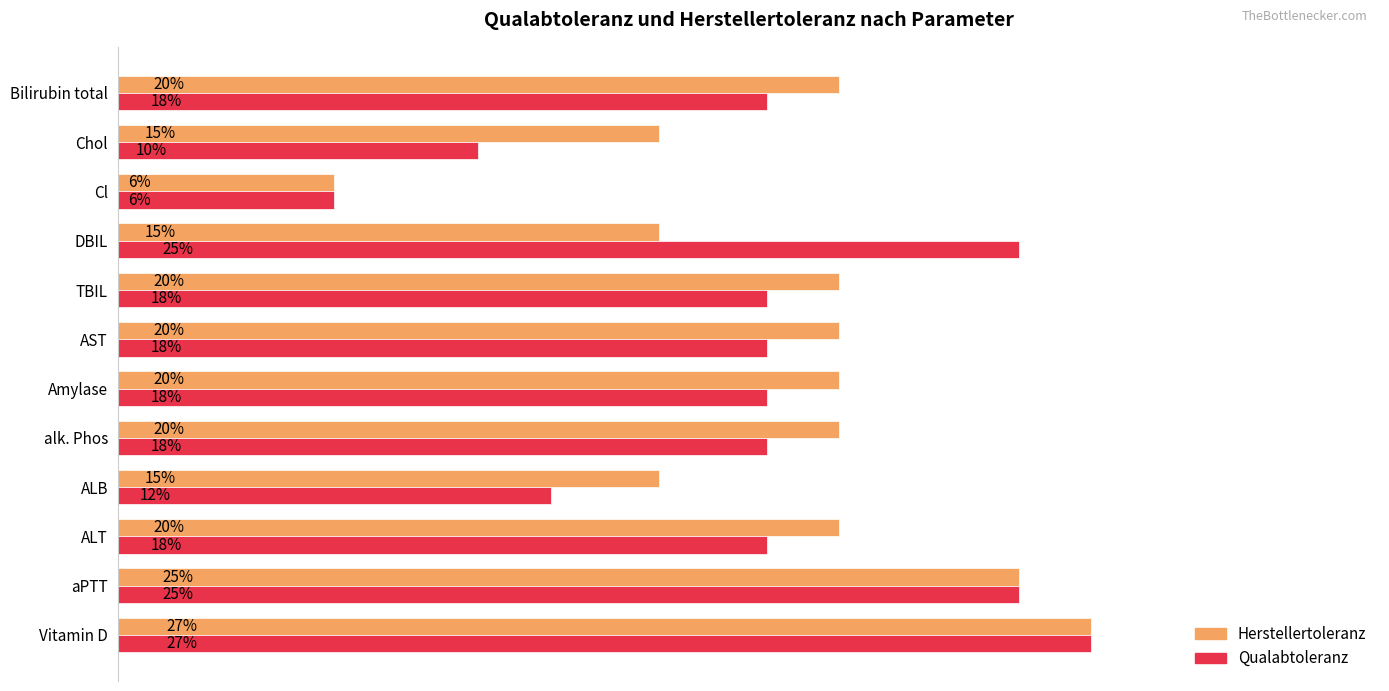

Which series has the largest total across all categories?

Herstellertoleranz